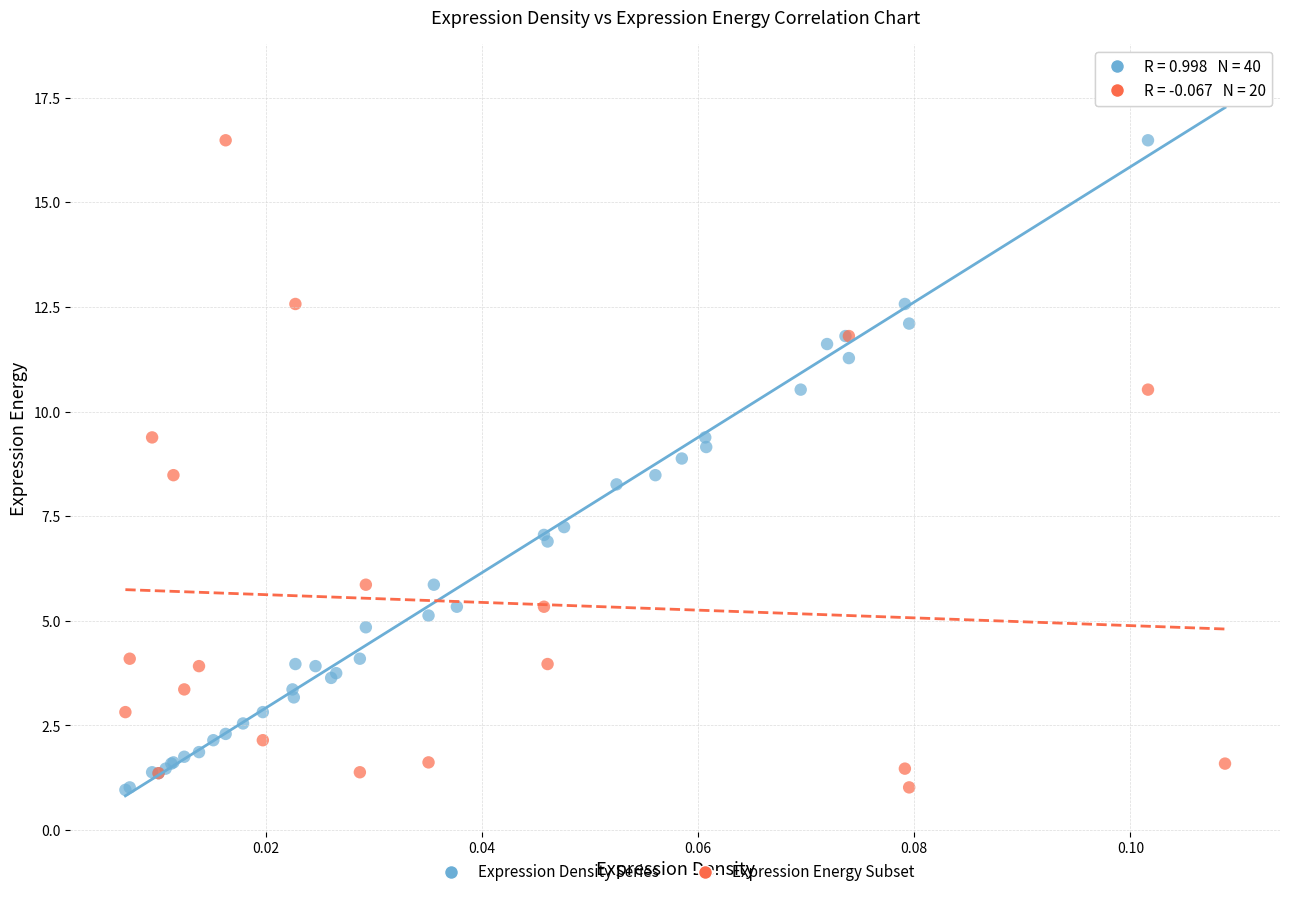

Which series contains the highest Y value?

Expression Density Series